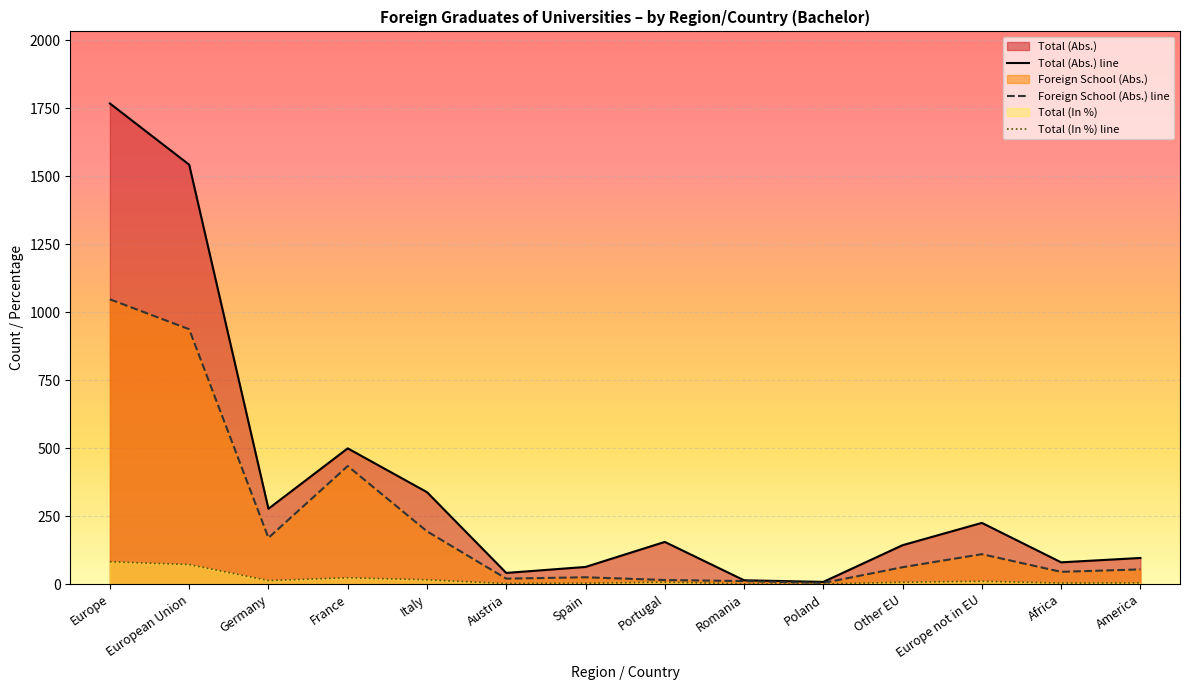

At which label does Foreign School (Abs.) line reach its peak?

Europe